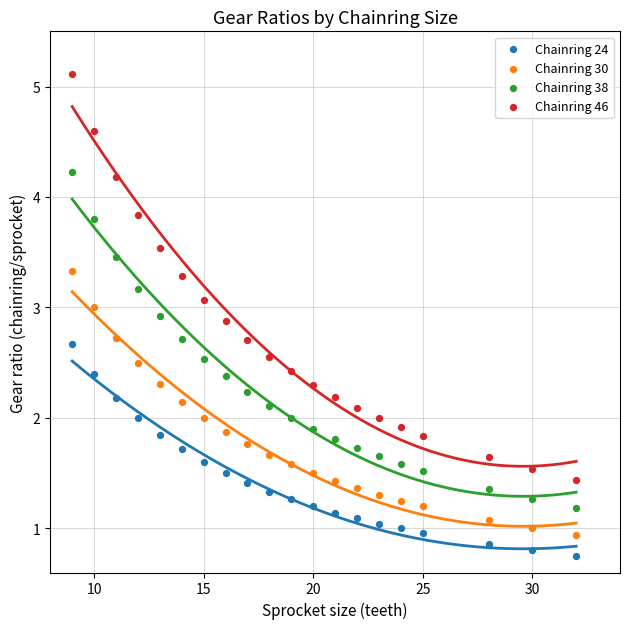

Which series contains the highest Y value?

Chainring 46